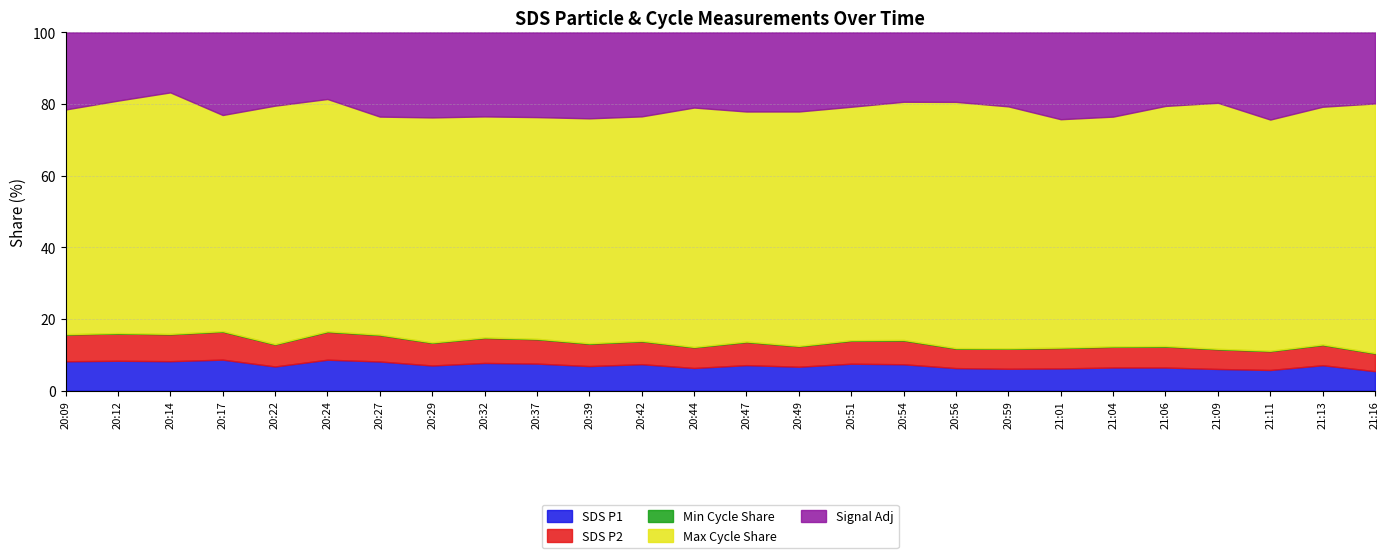

The Signal series shows -50.0 at 20:12. True or false?

True